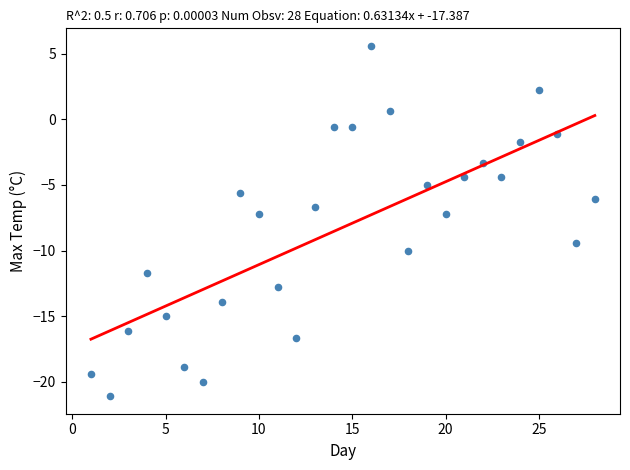

What is the range of X values (max minus min)?

27.0